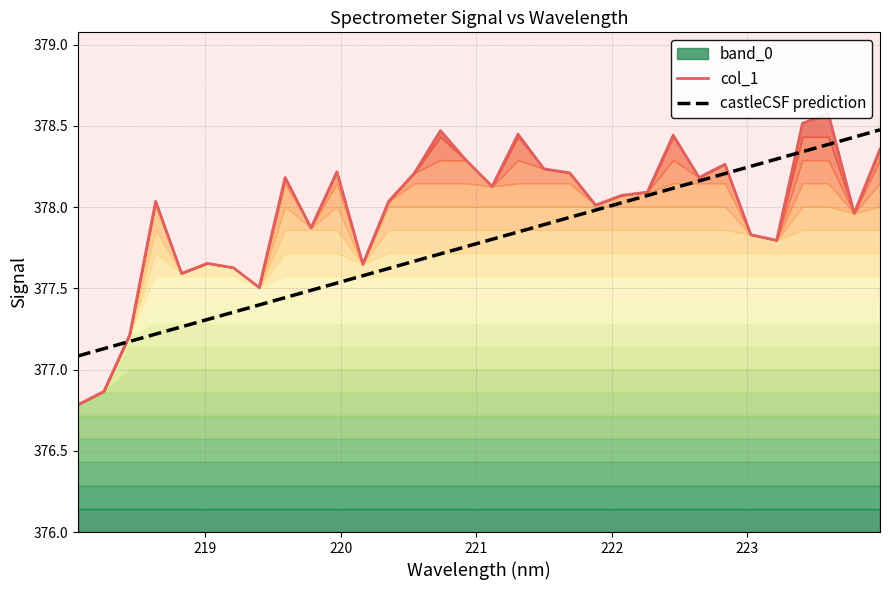

What is the minimum value for castleCSF prediction?

377.1